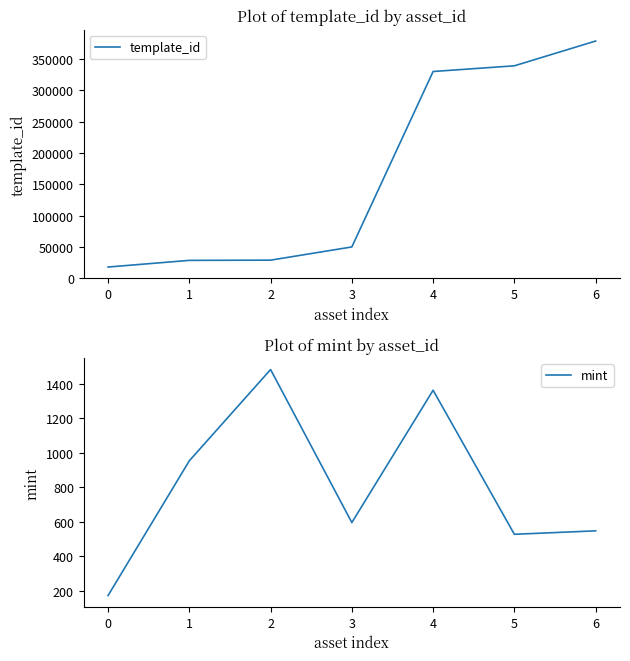

True or false: template_id has a value of 38726 at 1.

False